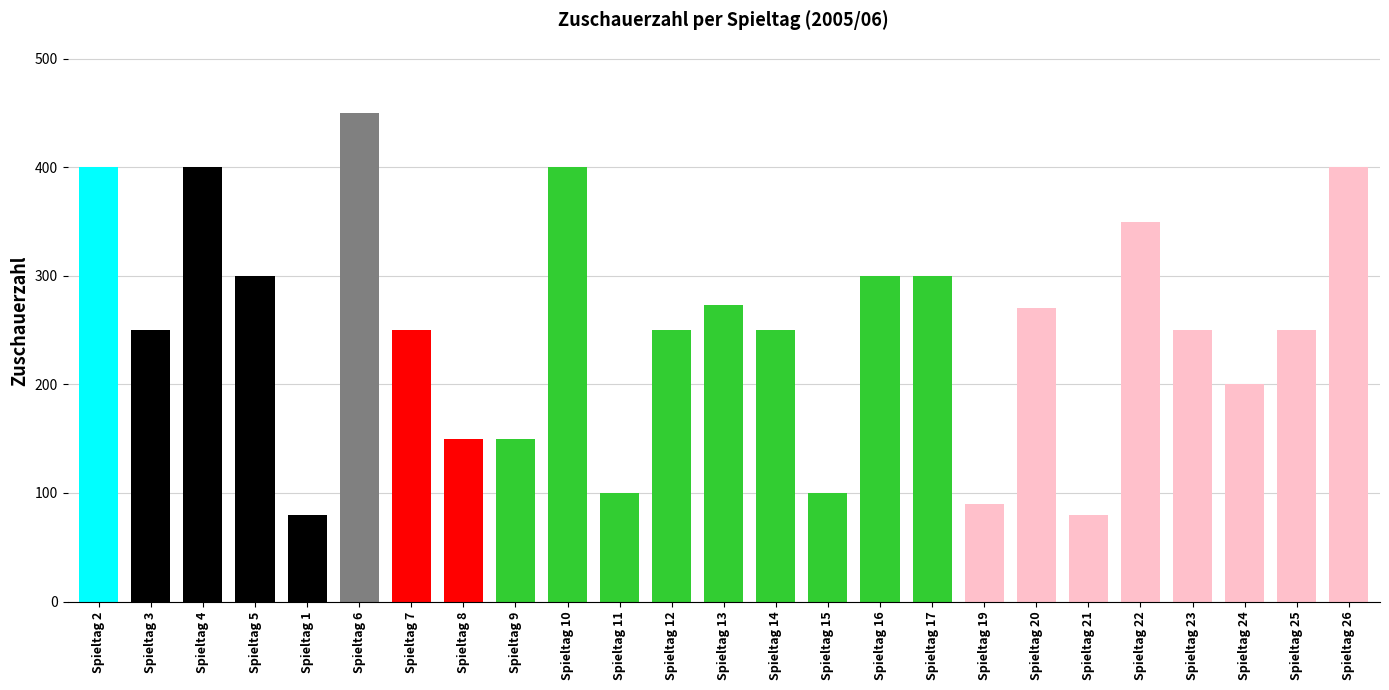

What is the label of the 25th bar from the right?

Spieltag 2